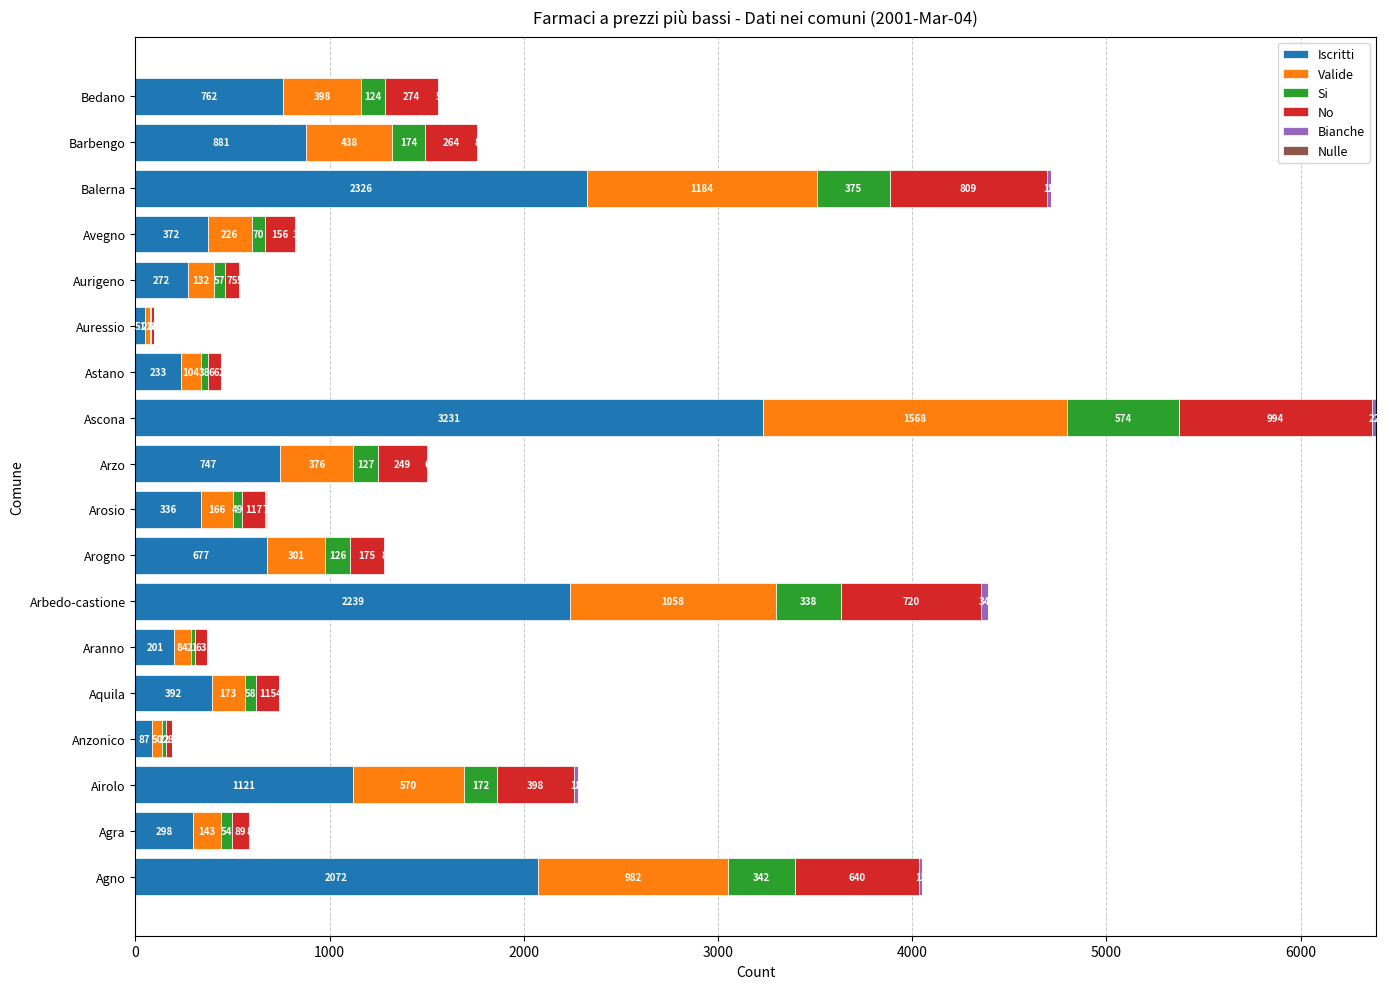

What is the total value across all series at Avegno?

827